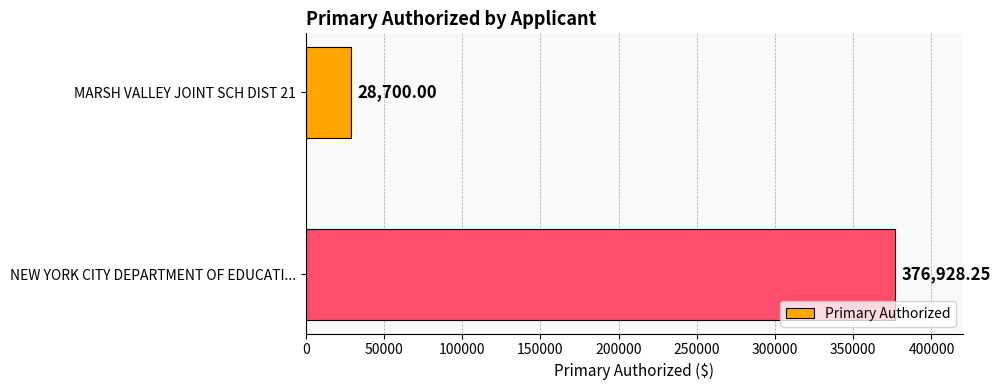

Between MARSH VALLEY JOINT SCH DIST 21 and NEW YORK CITY DEPARTMENT OF EDUCATI..., which is larger?

NEW YORK CITY DEPARTMENT OF EDUCATI...